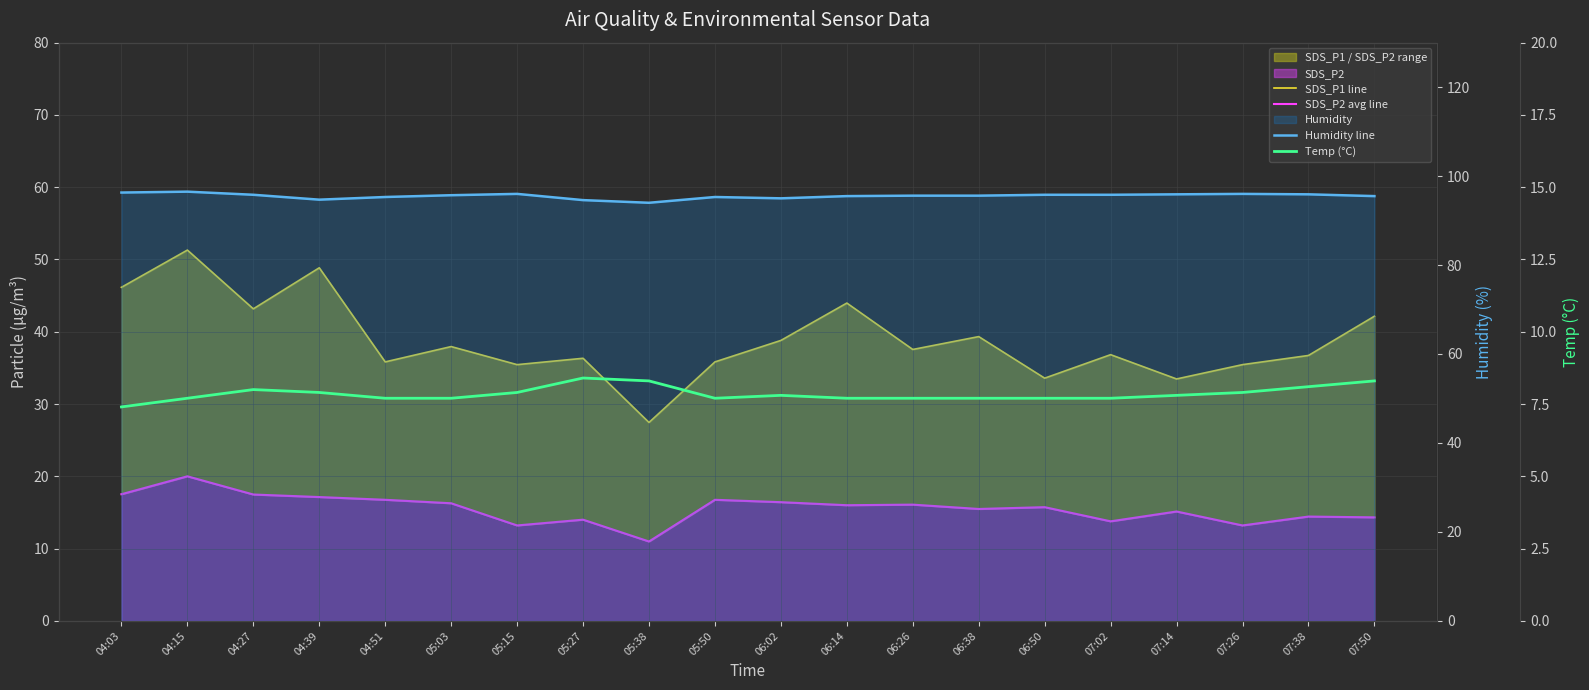

How many lines are shown in the chart?

4